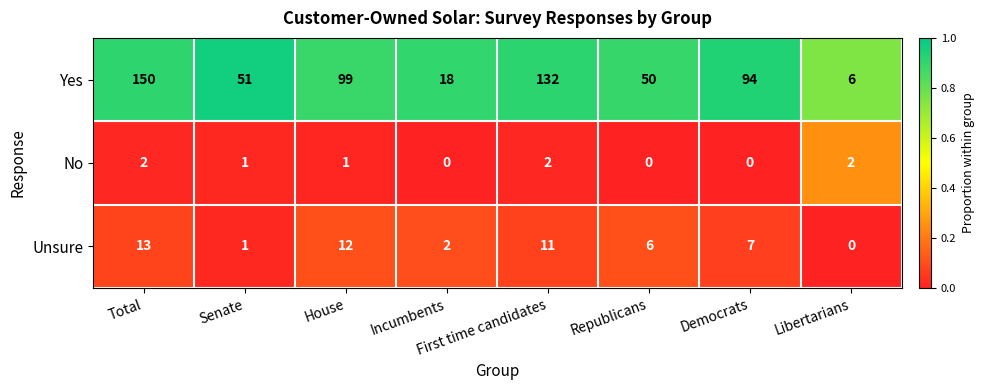

Which series has the largest range (max minus min)?

Yes